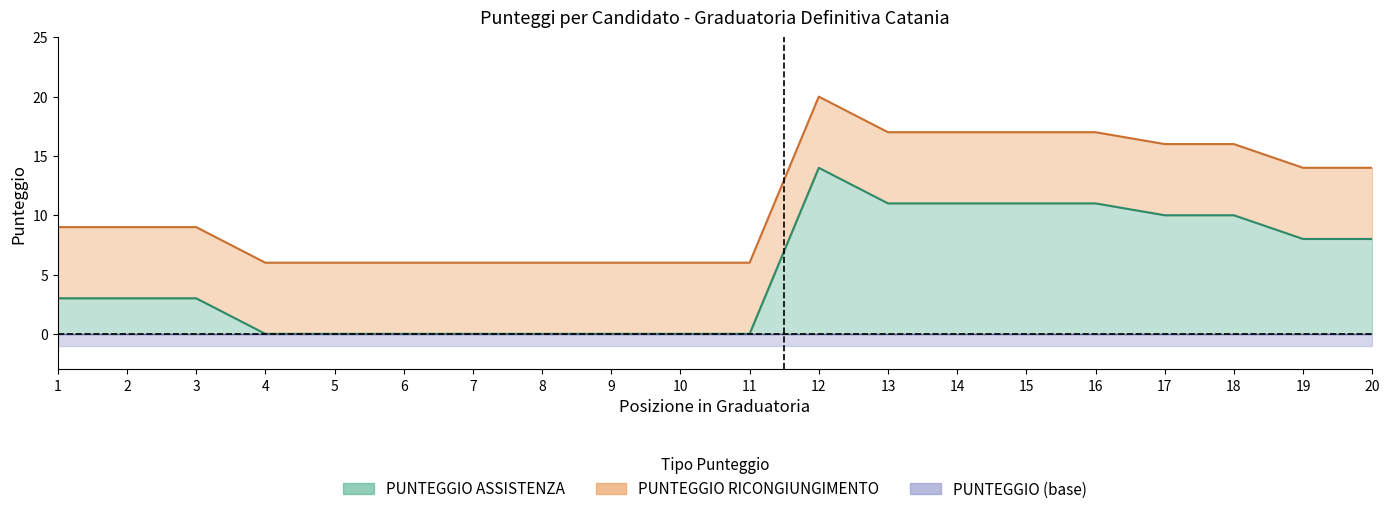

Rank the categories by PUNTEGGIO RICONGIUNGIMENTO value from highest to lowest.

12, 13, 14, 15, 16, 17, 18, 19, 20, 1, 2, 3, 4, 5, 6, 7, 8, 9, 10, 11